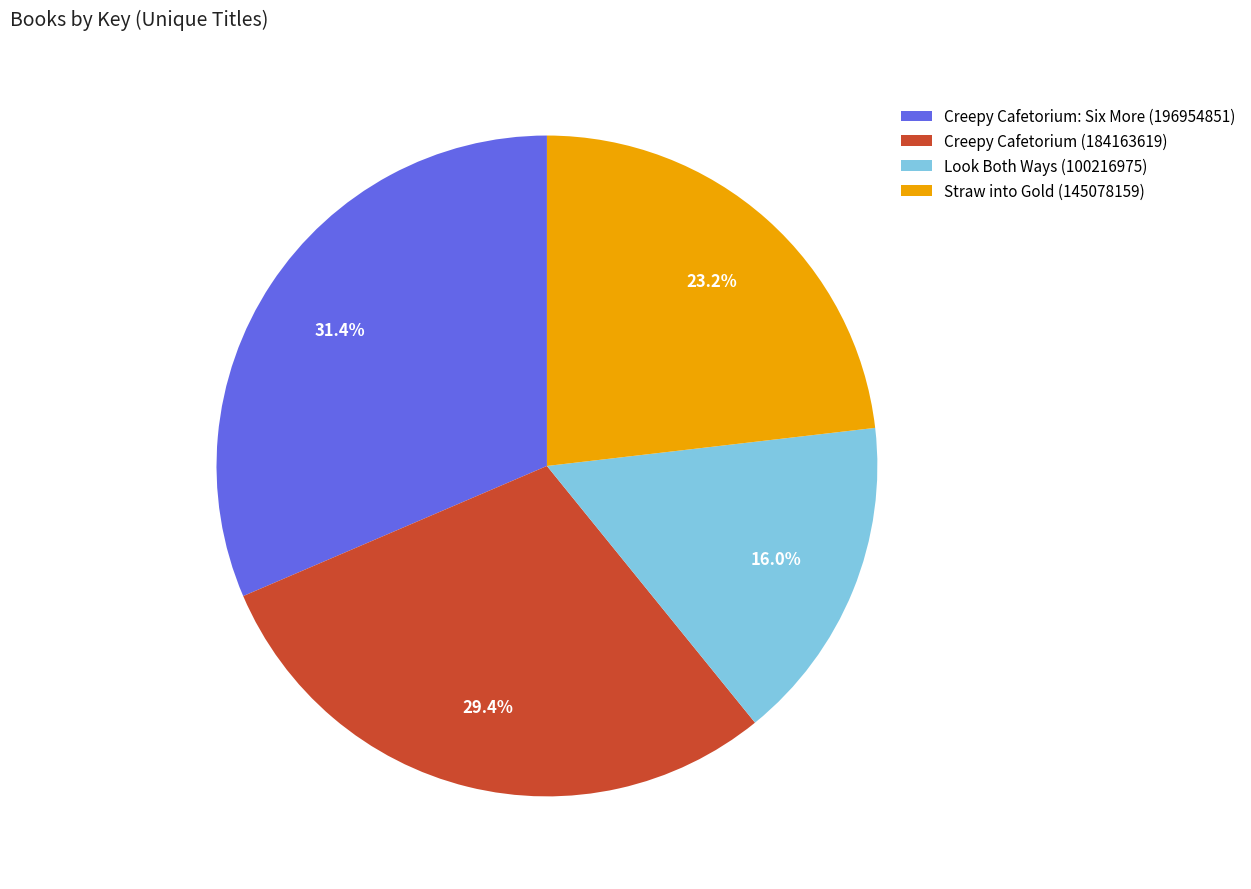

Combined, what portion of the pie is Look Both Ways (100216975) and Creepy Cafetorium (184163619)?

45.4%